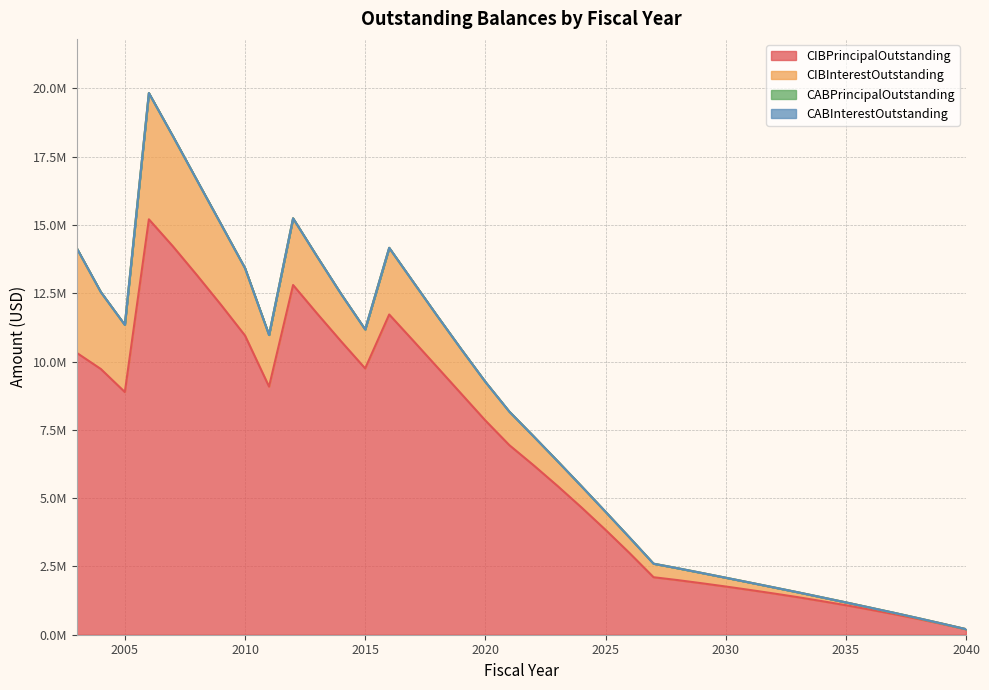

Does the chart have visible grid lines?

Yes